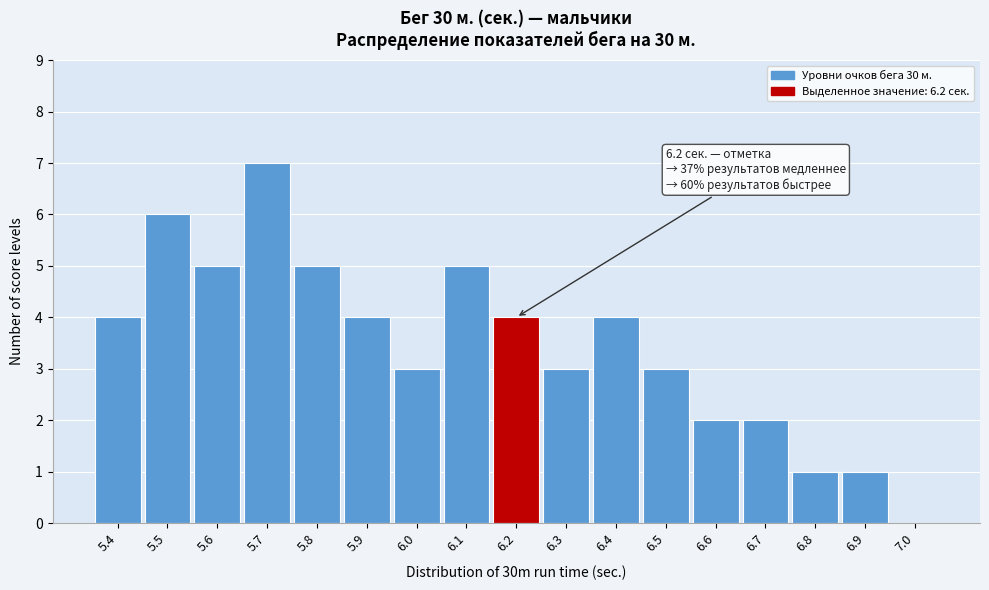

Reading right to left, list all the values displayed in this chart.

7.0=0	6.9=1	6.8=1	6.7=2	6.6=2	6.5=3	6.4=4	6.3=3	6.2=4	6.1=5	6.0=3	5.9=4	5.8=5	5.7=7	5.6=5	5.5=6	5.4=4